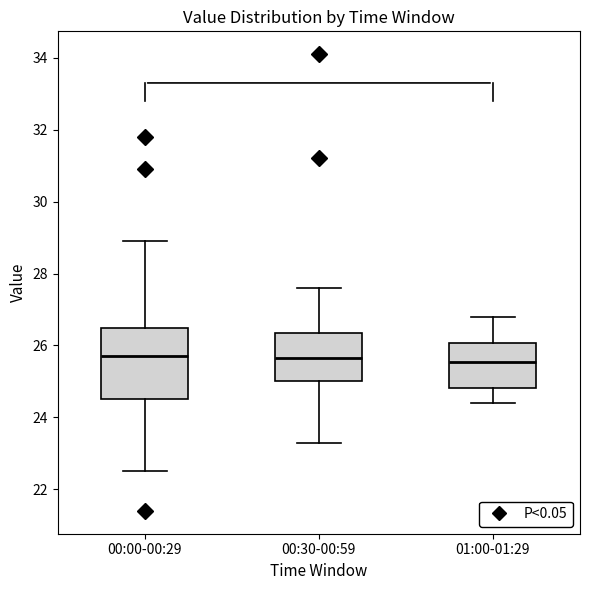

Reading left to right, transcribe this box plot: for each box, give where its median line is, the range the box spans, and where its two whiskers end, as read against the y-axis. The values are not printed on the chart, so give them approximately, as read against the axis.

00:00-00:29: median 25.8, box 24.6 to 26.4, whiskers 22.6 to 29.0
00:30-00:59: median 25.6, box 25.0 to 26.4, whiskers 23.4 to 27.6
01:00-01:29: median 25.6, box 24.8 to 26.0, whiskers 24.4 to 26.8